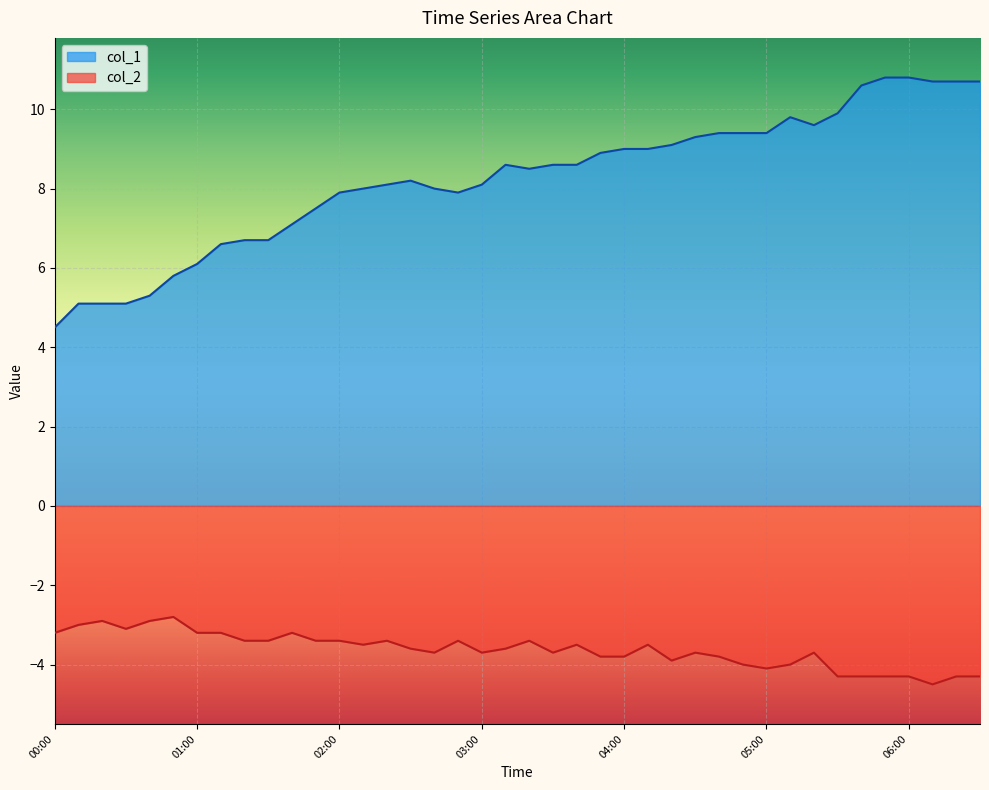

Which category has the lowest value in the col_1 series?

00:00